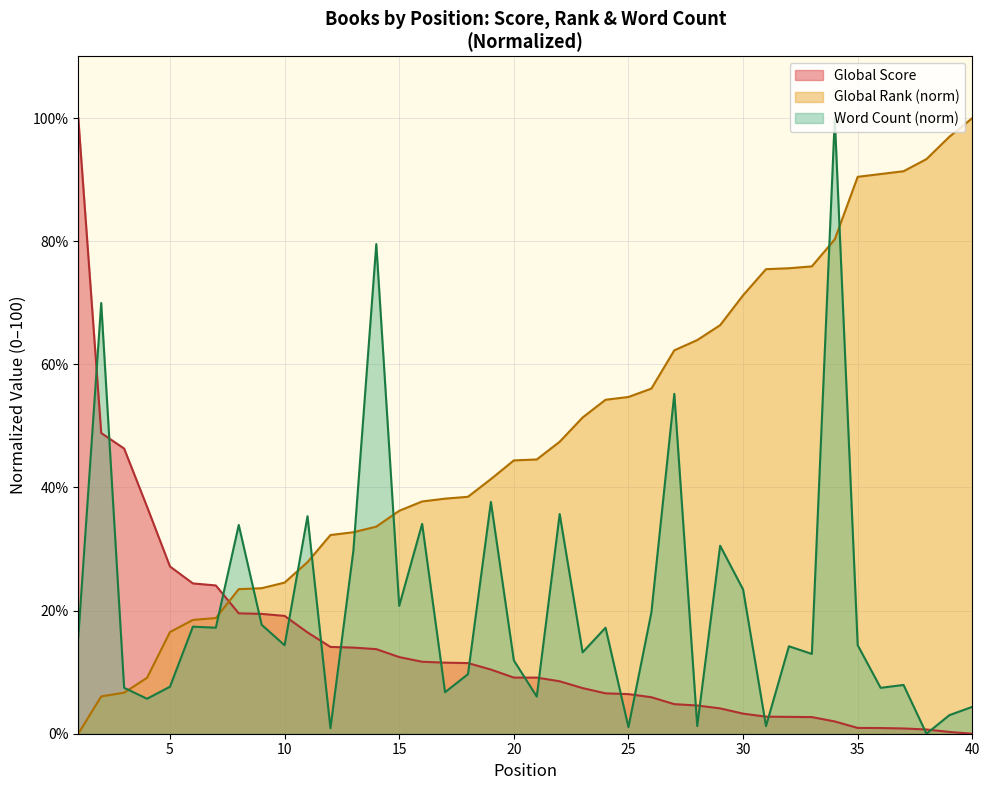

List the series in order of their overall mean, lowest first.

Global Score, Word Count (norm), Global Rank (norm)